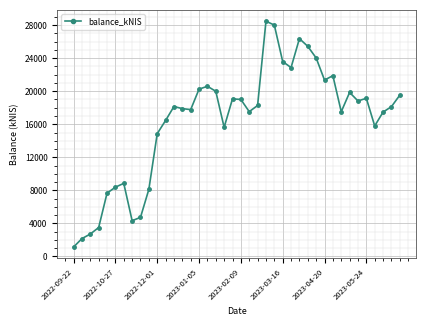

What is the difference between the second highest and minimum values?

26874.2